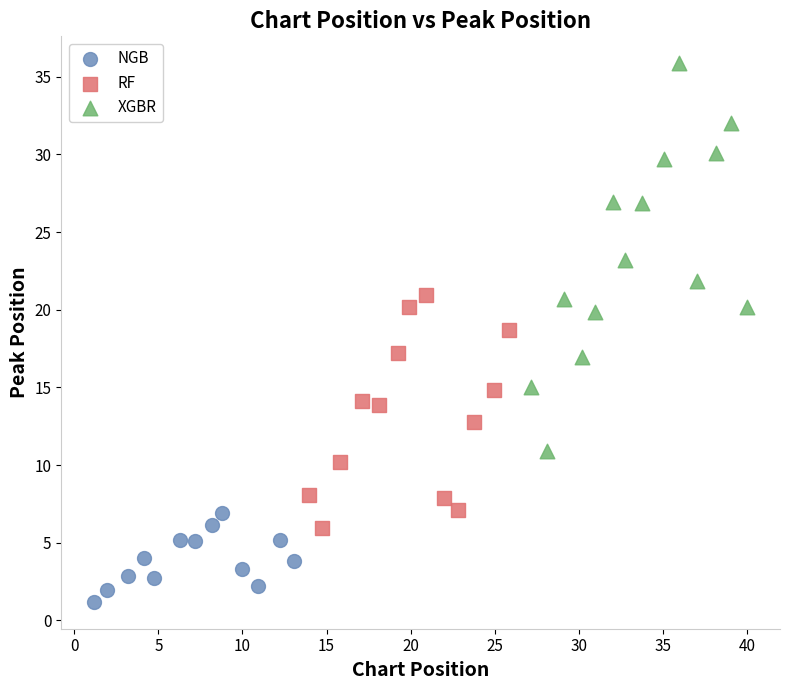

Which series contains the highest Y value?

XGBR